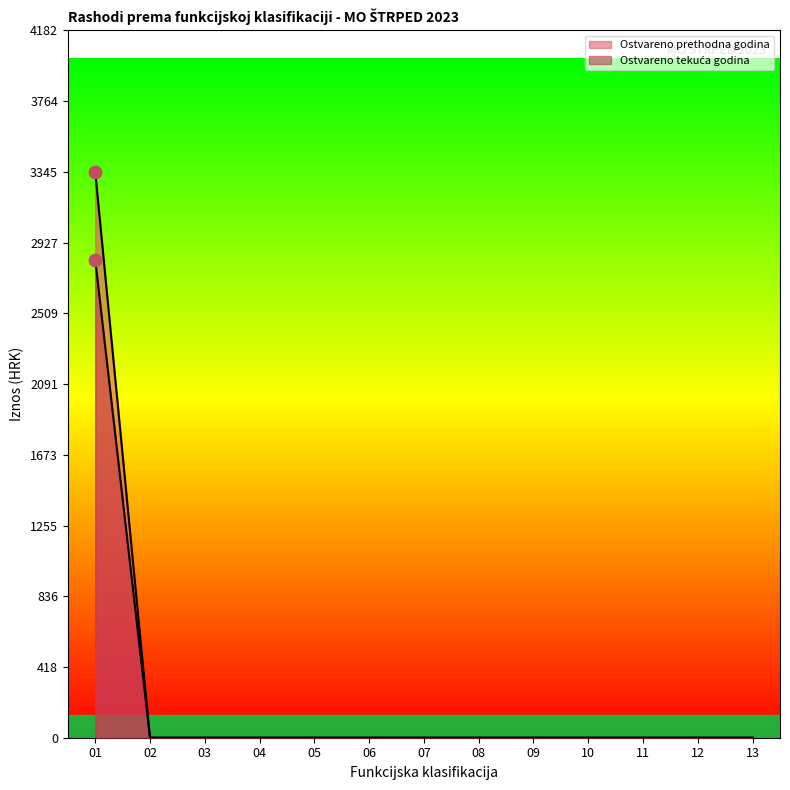

What are all the series names shown in the legend?

Ostvareno prethodna godina, Ostvareno tekuća godina